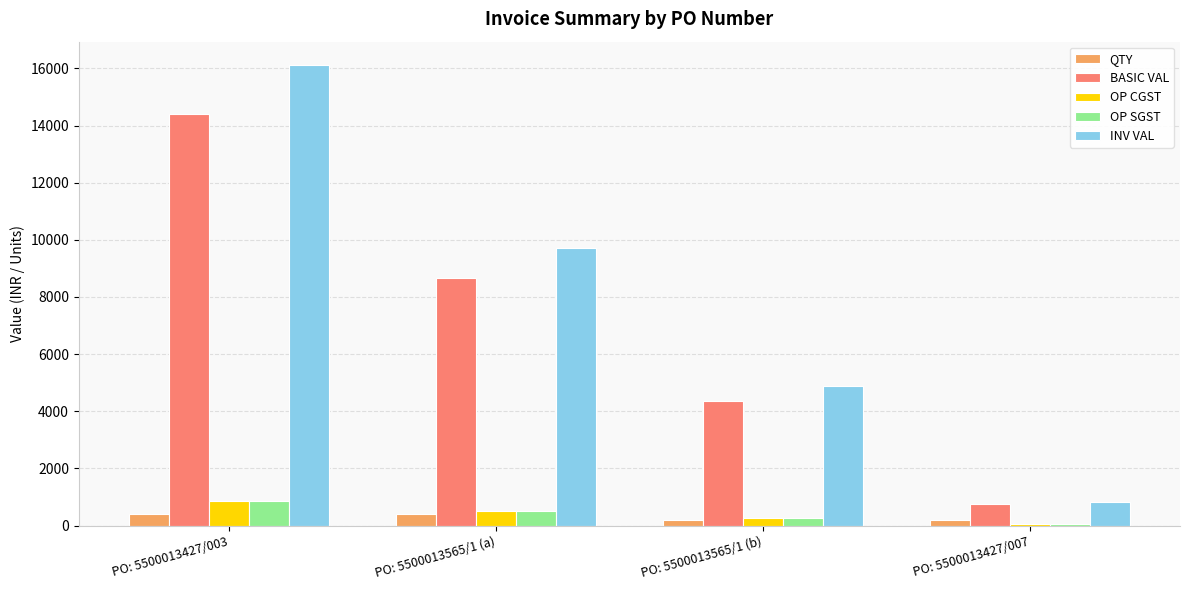

How many series are shown in this chart?

5